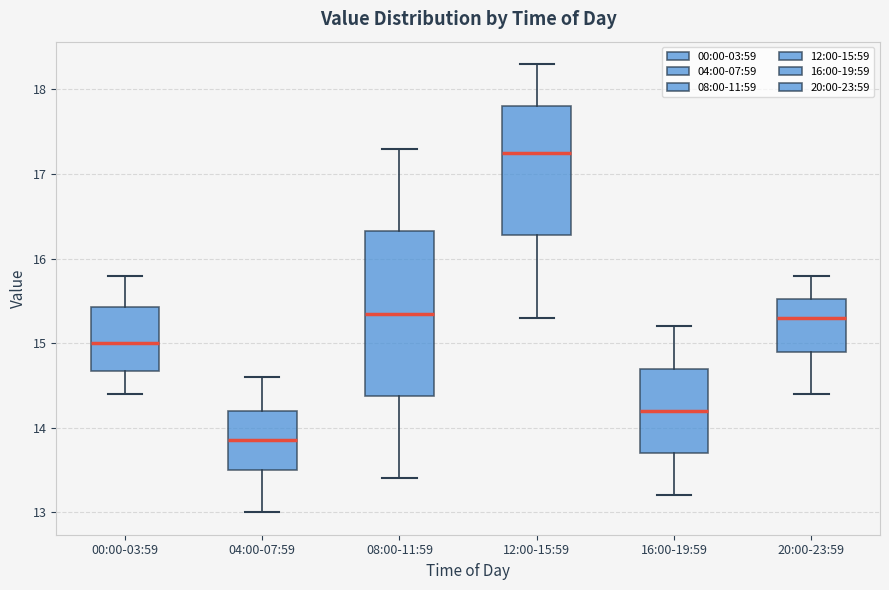

Comparing the boxes themselves (not the whiskers), which one is the tallest?

08:00-11:59